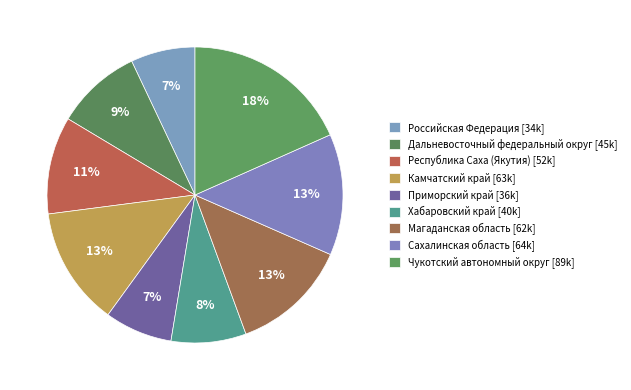

Which category has the smallest portion of the pie?

Российская Федерация